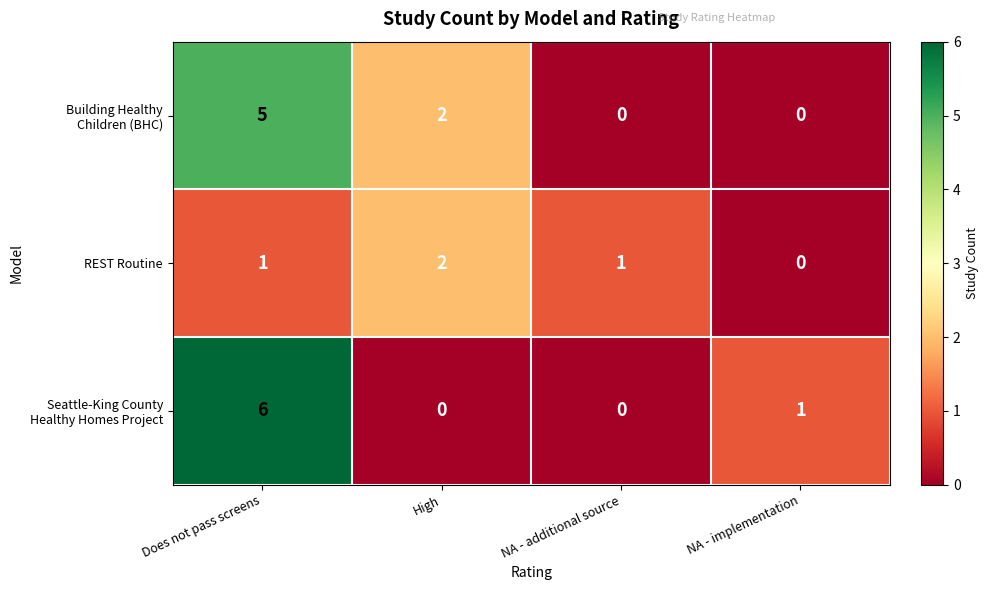

What is the sum of all REST Routine values?

4